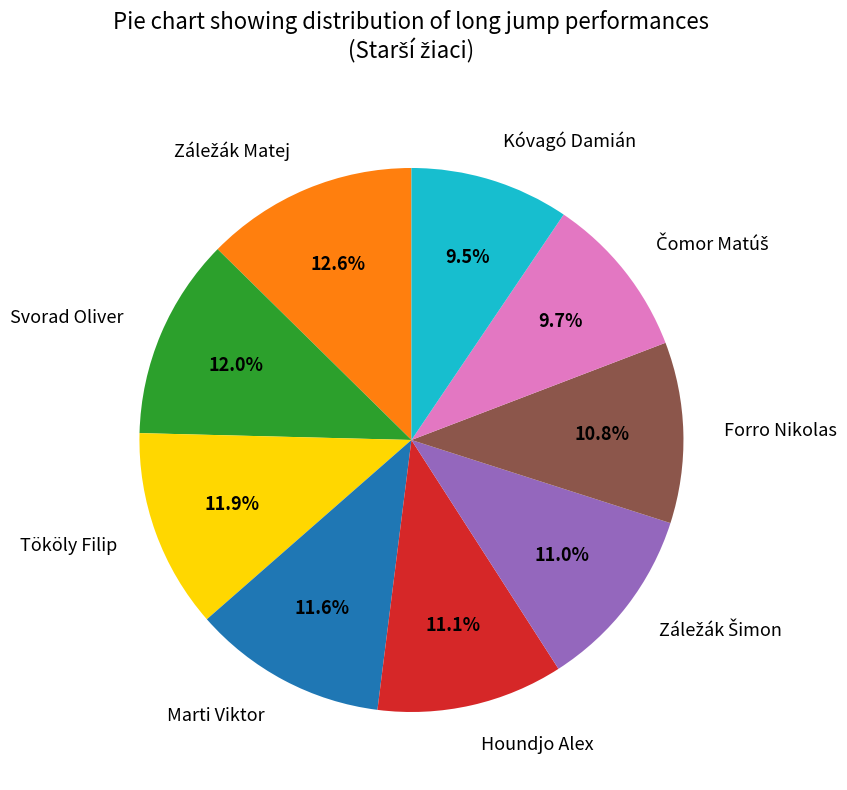

Approximately how many times larger is the value at Forro Nikolas compared to Kóvagó Damián?

1.1